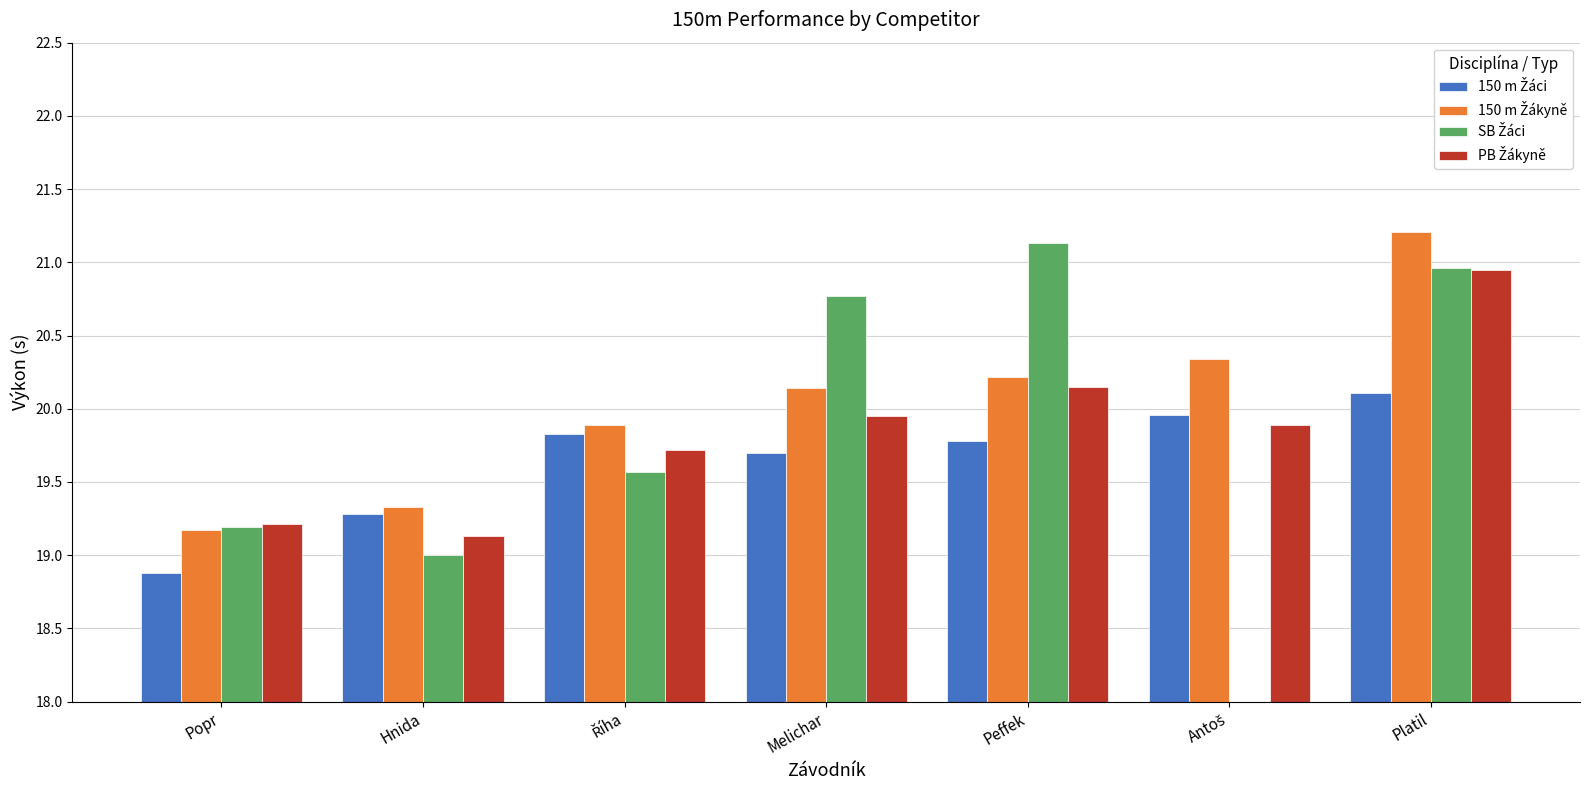

What is the value of the PB Žákyně bar at the 5th from the left?

20.1